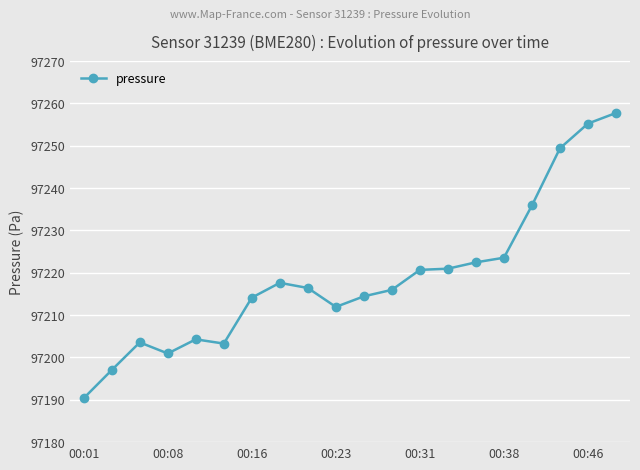

What is the value of the 17th point from the left?

97235.9